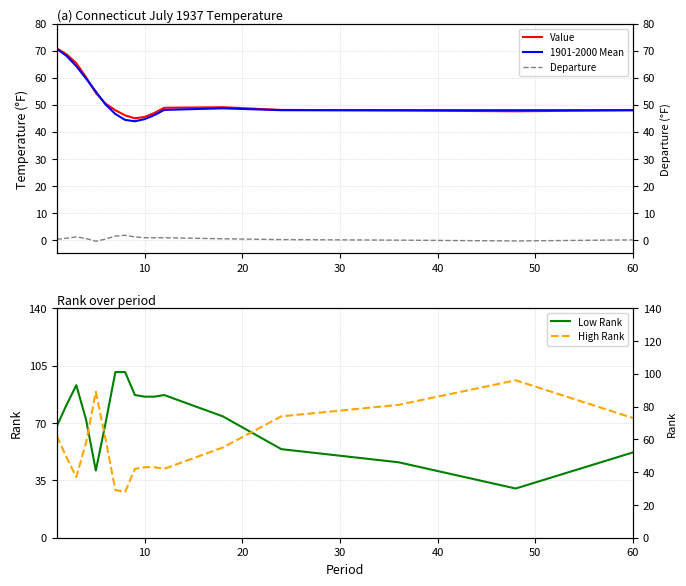

How many values in the Value series exceed 48?

9